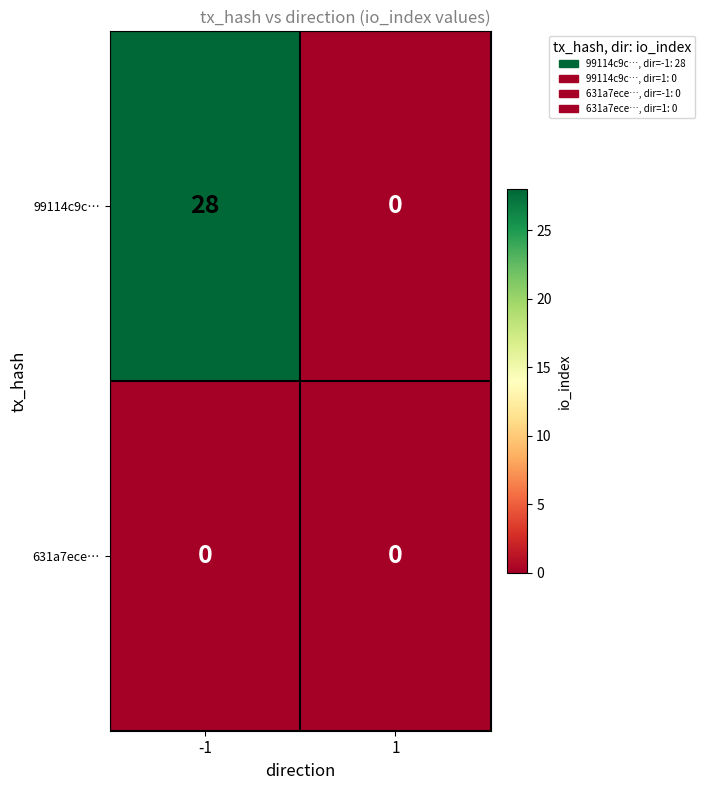

List the series in order of their overall mean, lowest first.

631a7ece…, 99114c9c…